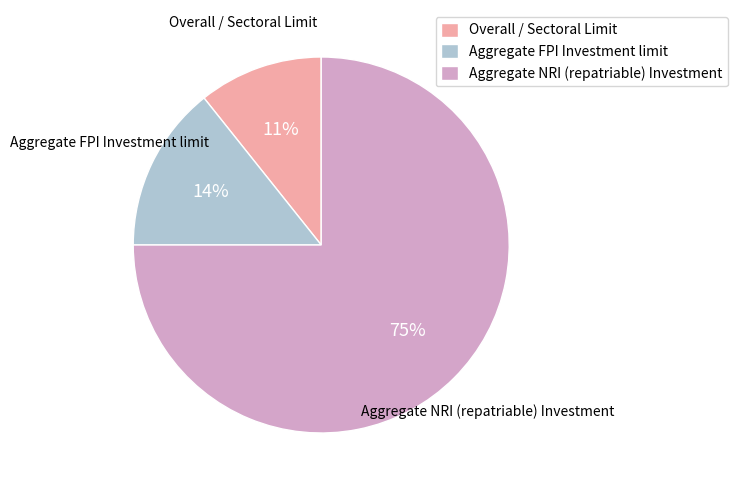

Do Aggregate FPI Investment limit and Aggregate NRI (repatriable) Investment together represent more than half of the pie?

Yes